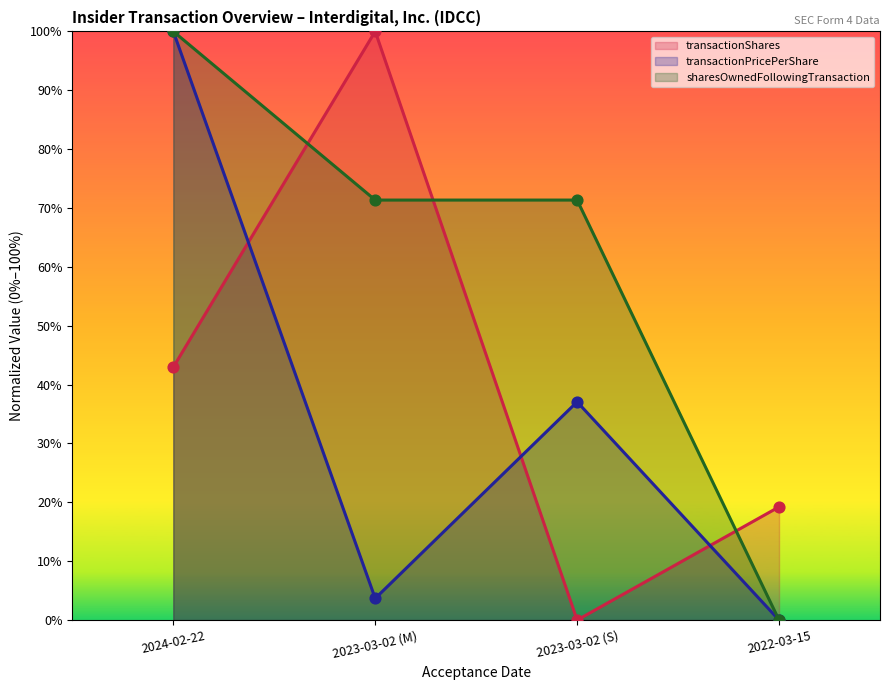

At which category is the sum across all series the highest?

2024-02-22